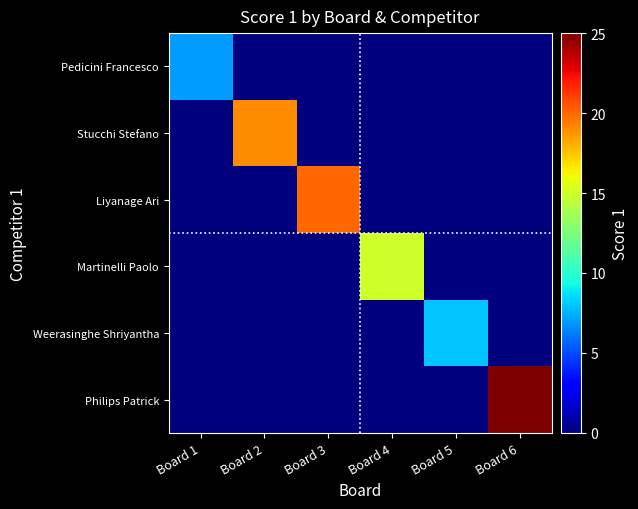

Which series has the largest range (max minus min)?

Philips Patrick